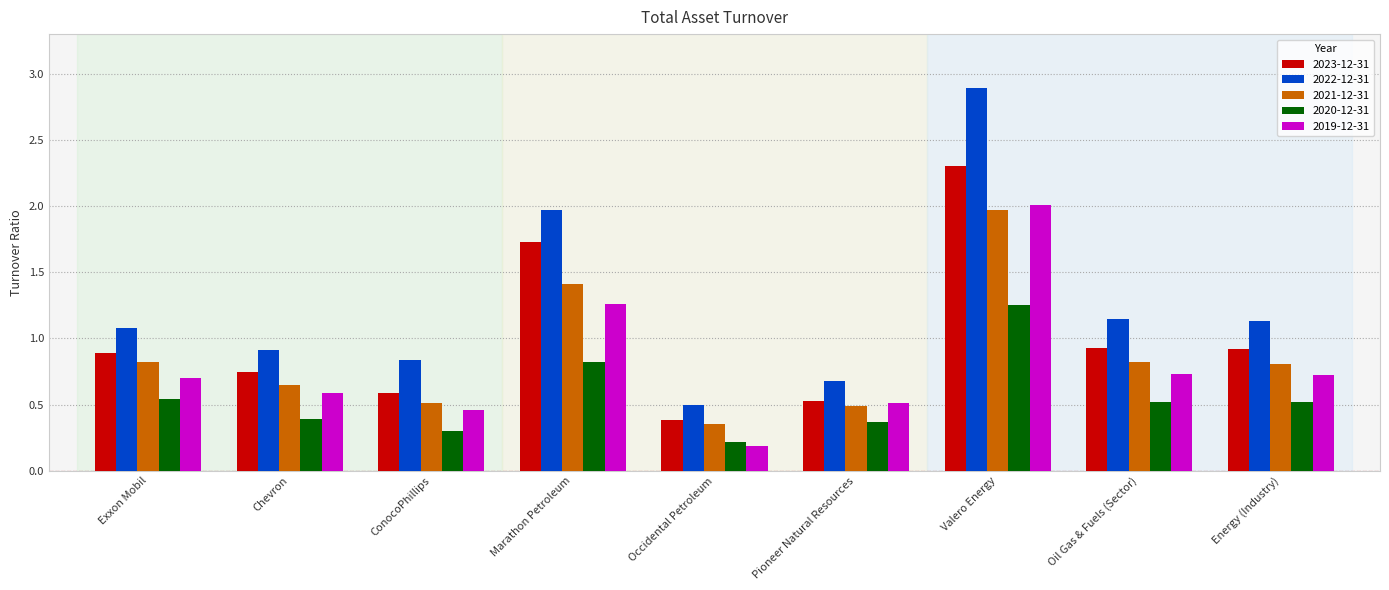

What is the average value of the 2021-12-31 series?

0.9